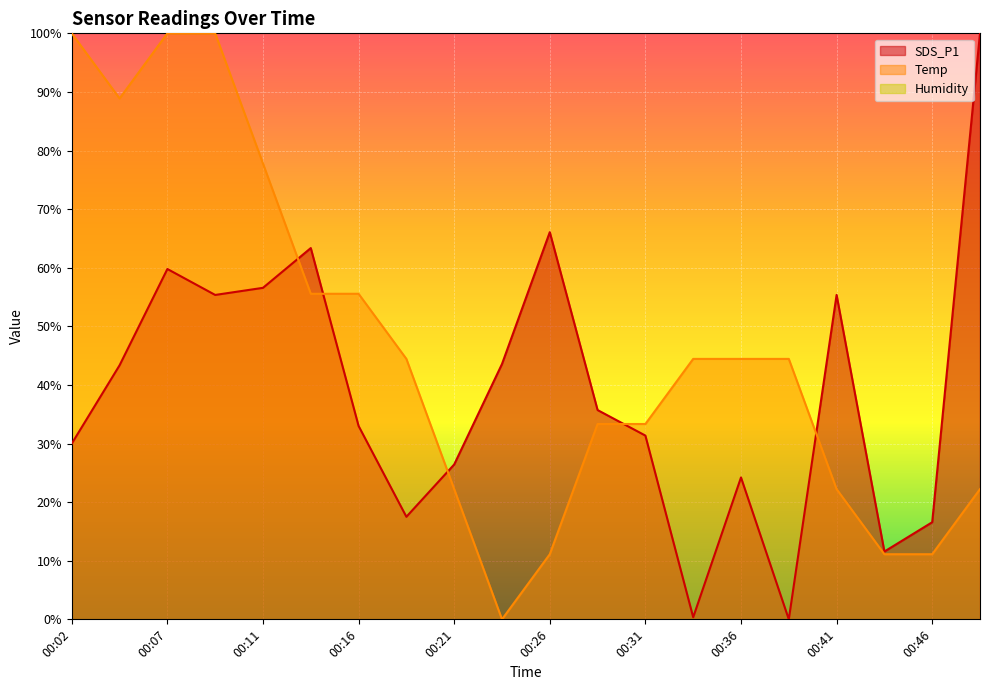

The value of Temp at 00:46 is 4.1. True or false?

False